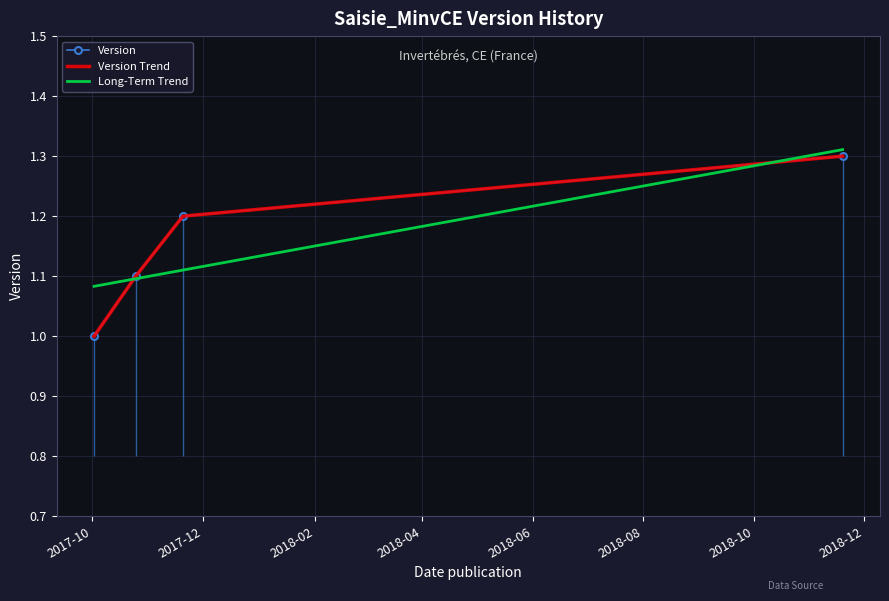

What are all the series names shown in the legend?

Version, Version Trend, Long-Term Trend